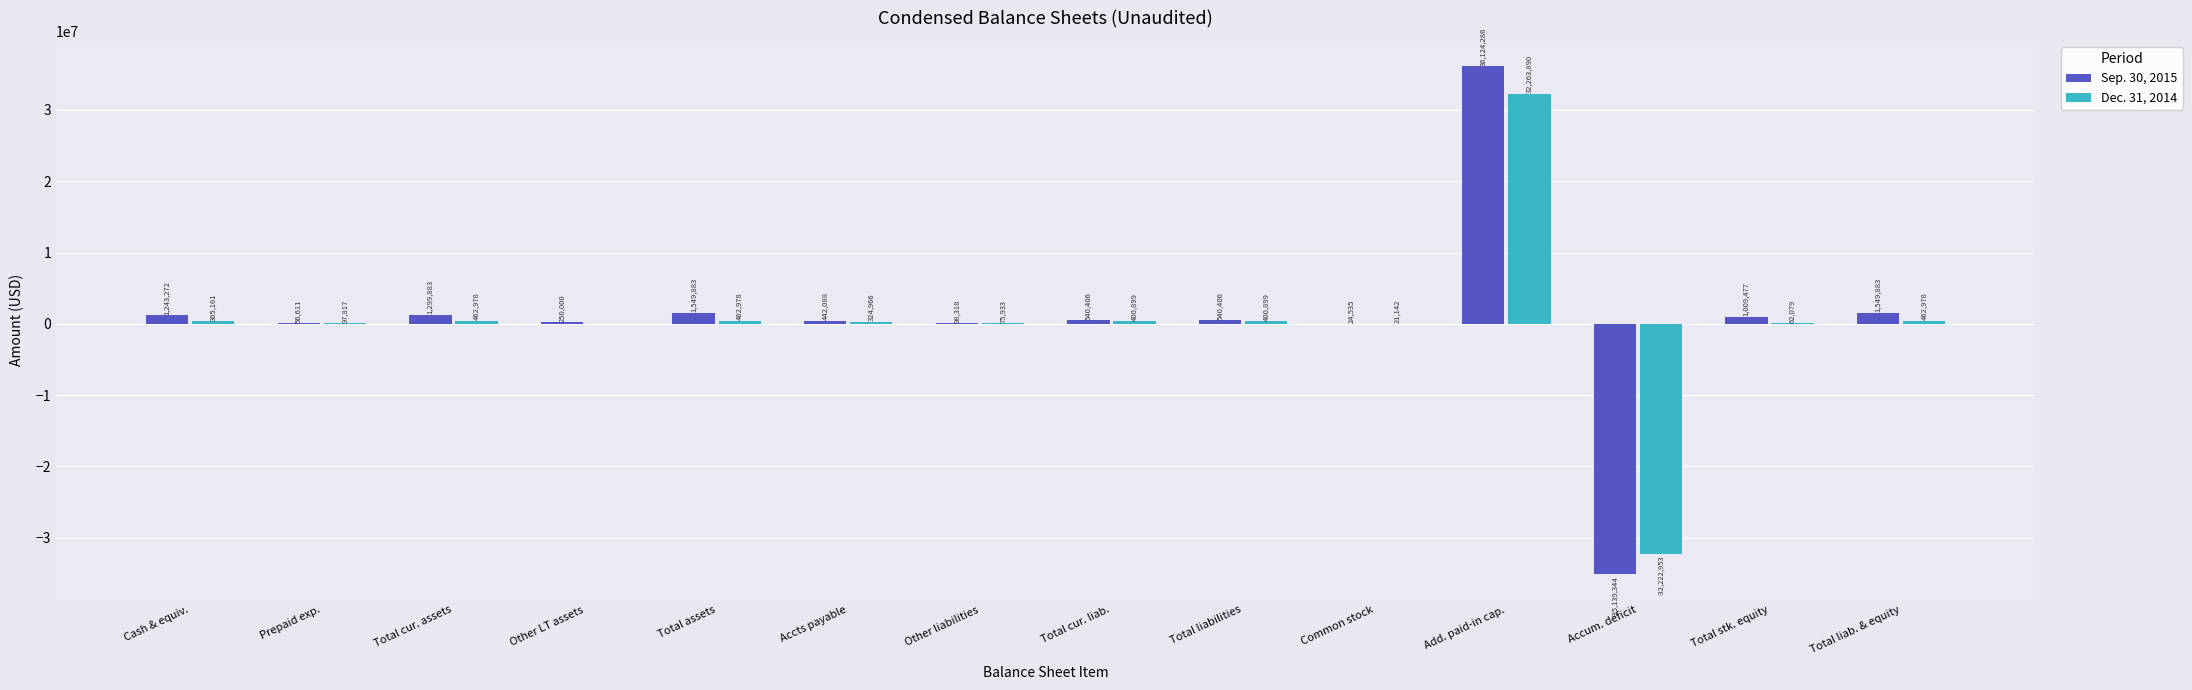

Reading left to right, list all the values displayed in this chart.

Sep. 30, 2015: 1243272	56611	1299883	250000	1549883	442088	98318	540406	540406	24535	36124286	-35139344	1009477	1549883
Dec. 31, 2014: 365161	97817	462978	0	462978	324966	75933	400899	400899	21142	32263890	-32222953	62079	462978